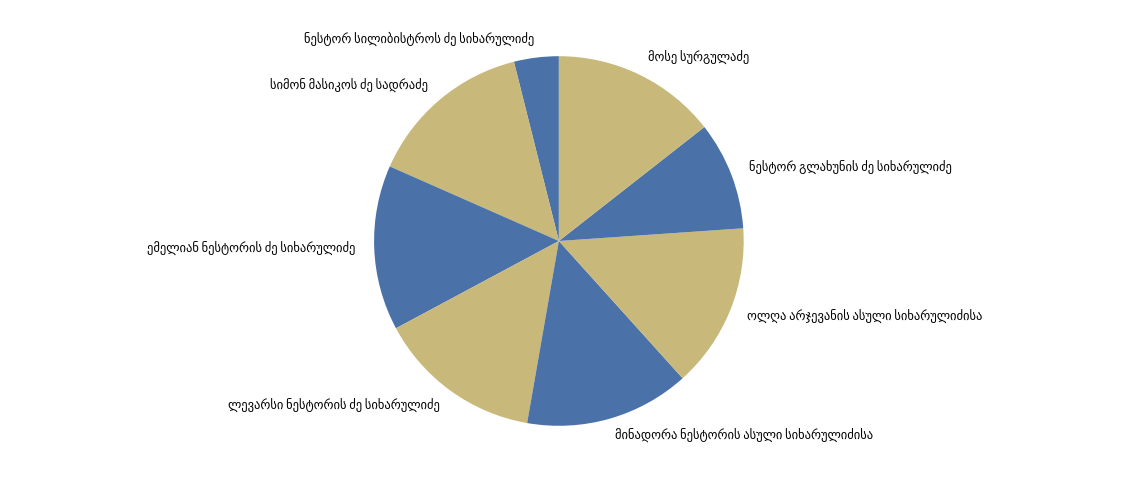

How many segments does this pie chart have?

8